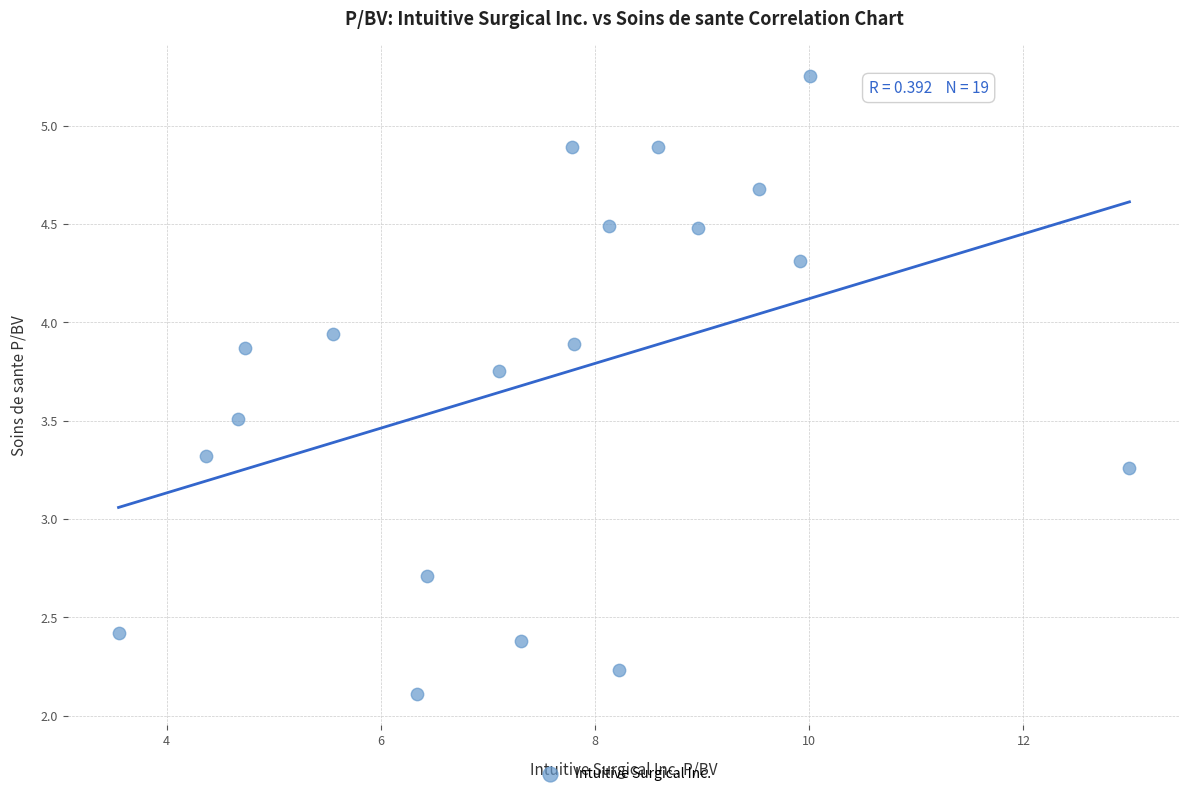

What is the range of Y values (max minus min)?

3.1